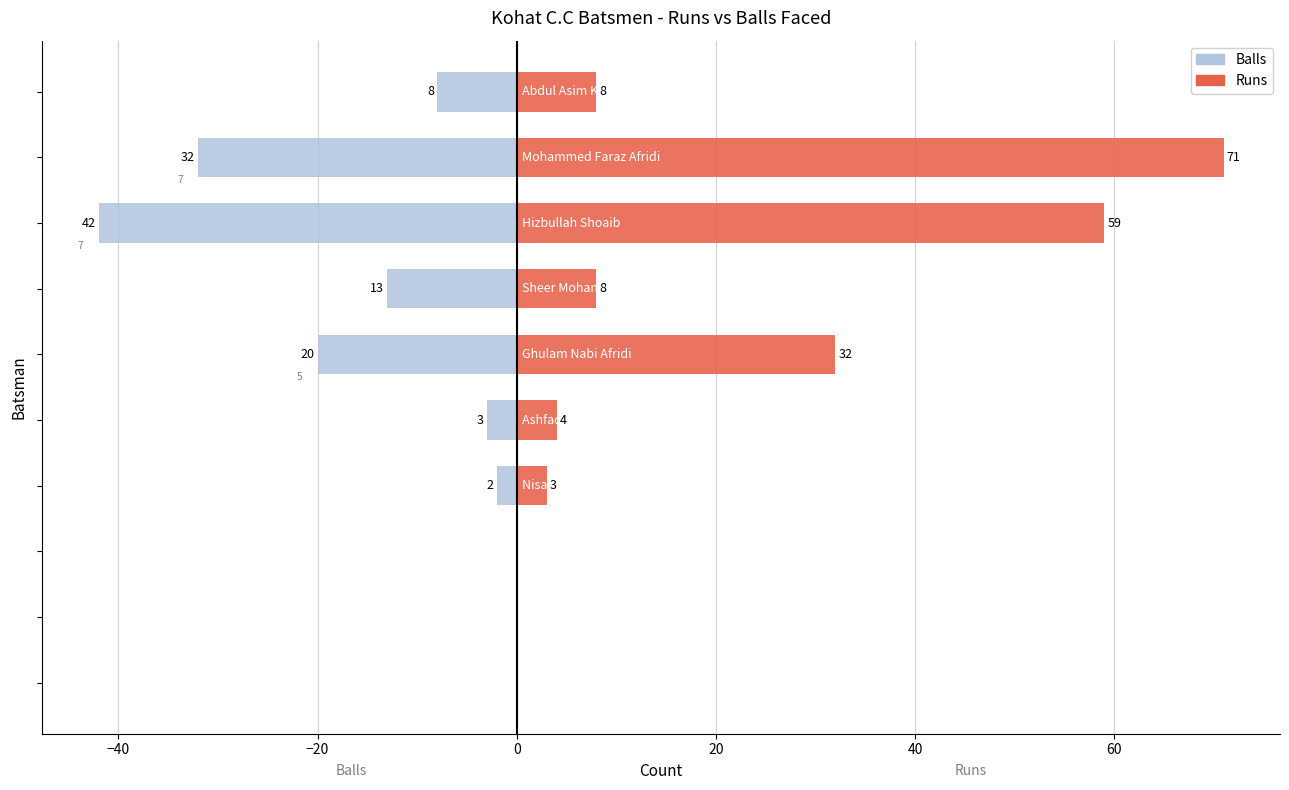

True or false: Runs has a value of 43 at 9.

False